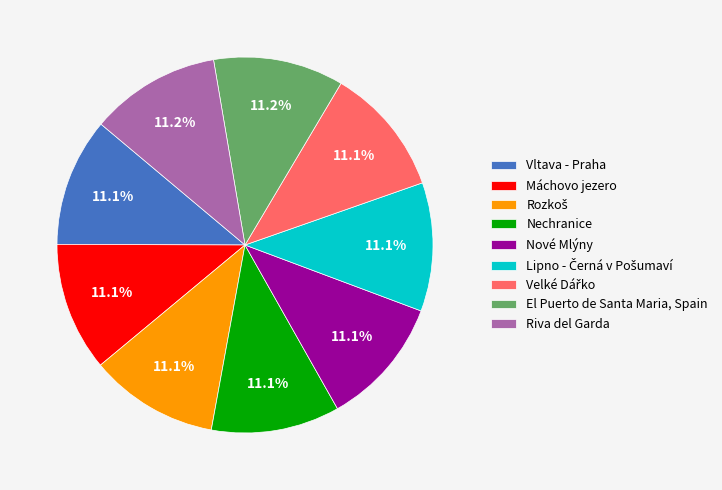

How much of the chart is everything except El Puerto de Santa Maria, Spain?

88.8%